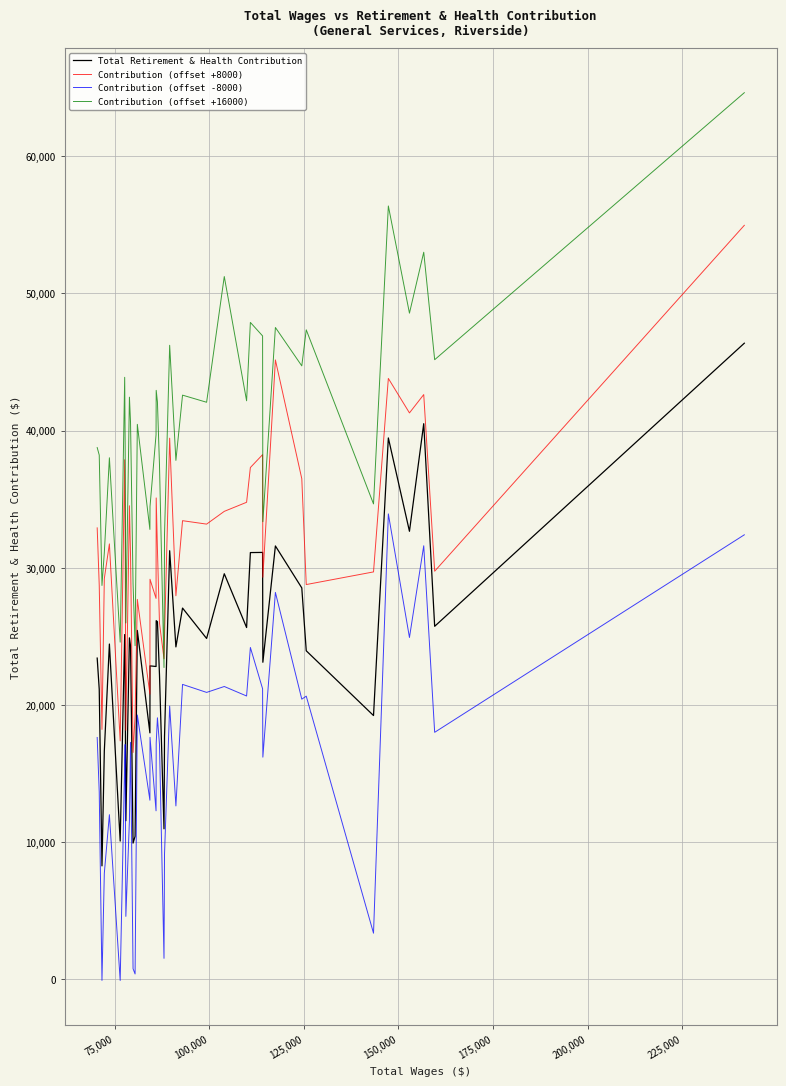

Which series has the largest total across all categories?

Contribution (offset +16000)